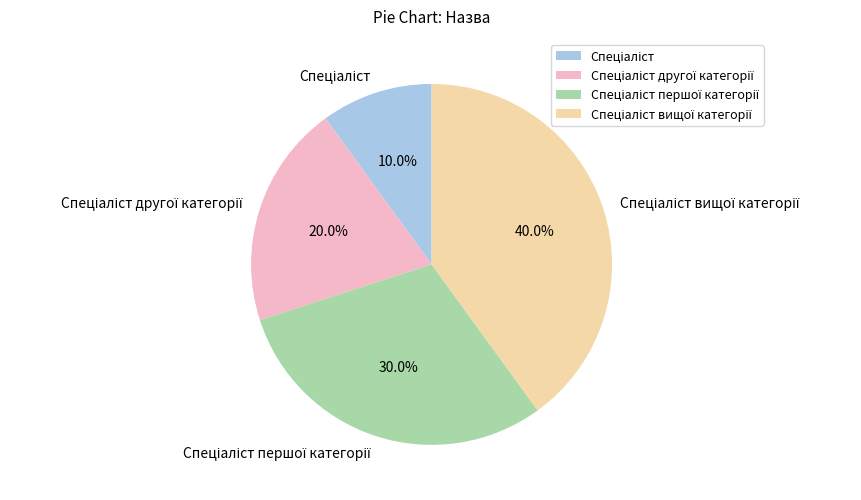

Is there a majority slice in this chart?

No